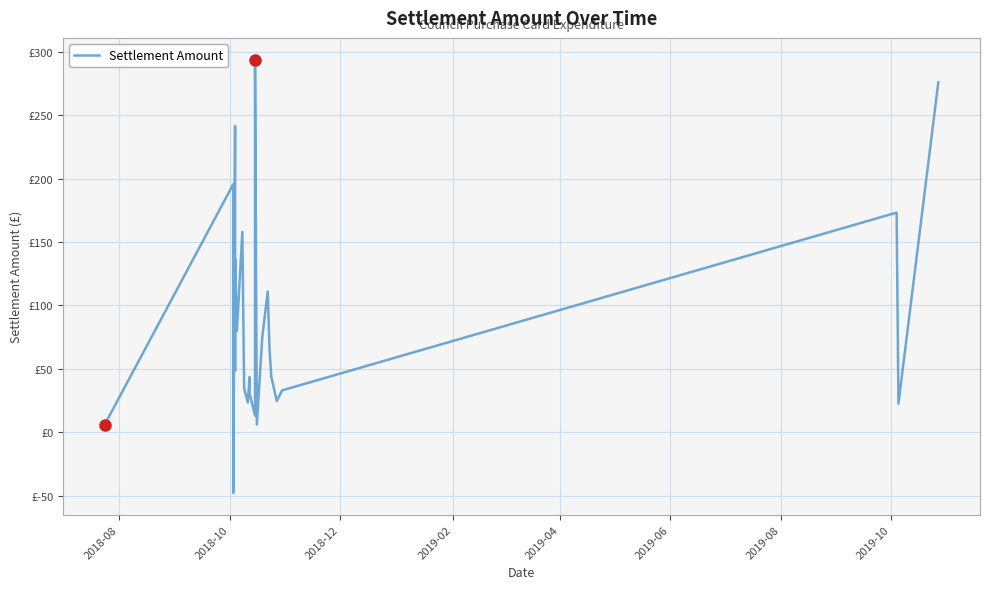

What position from the left is 2018-10?

2